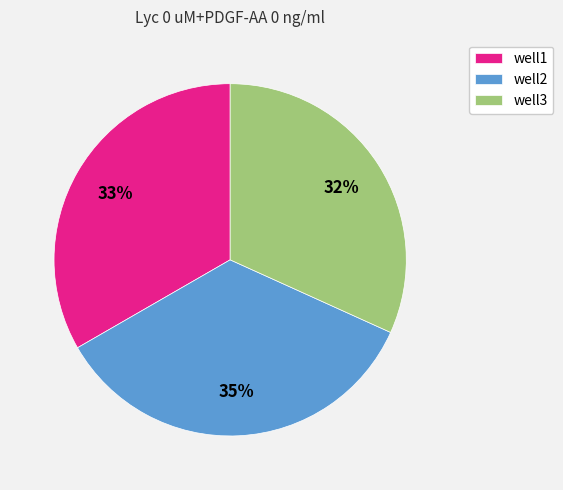

Rank the categories by value from highest to lowest.

well2, well1, well3